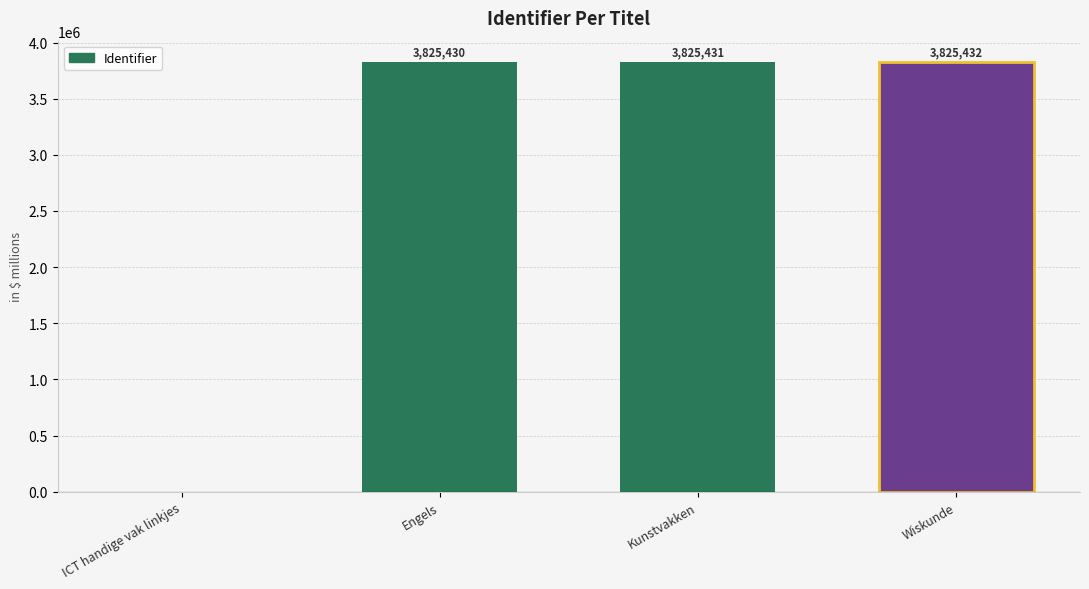

At which category does the chart reach its peak across all series?

Wiskunde